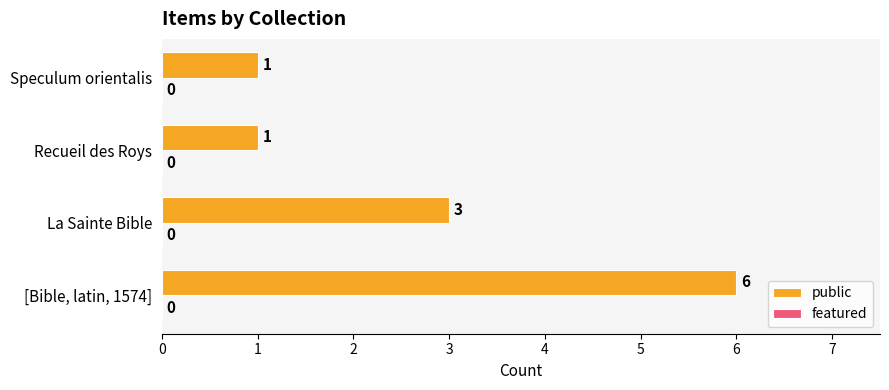

Reading top to bottom, what are all the values shown in this chart?

Speculum orientalis=1	Recueil des Roys=1	La Sainte Bible=3	[Bible, latin, 1574]=6